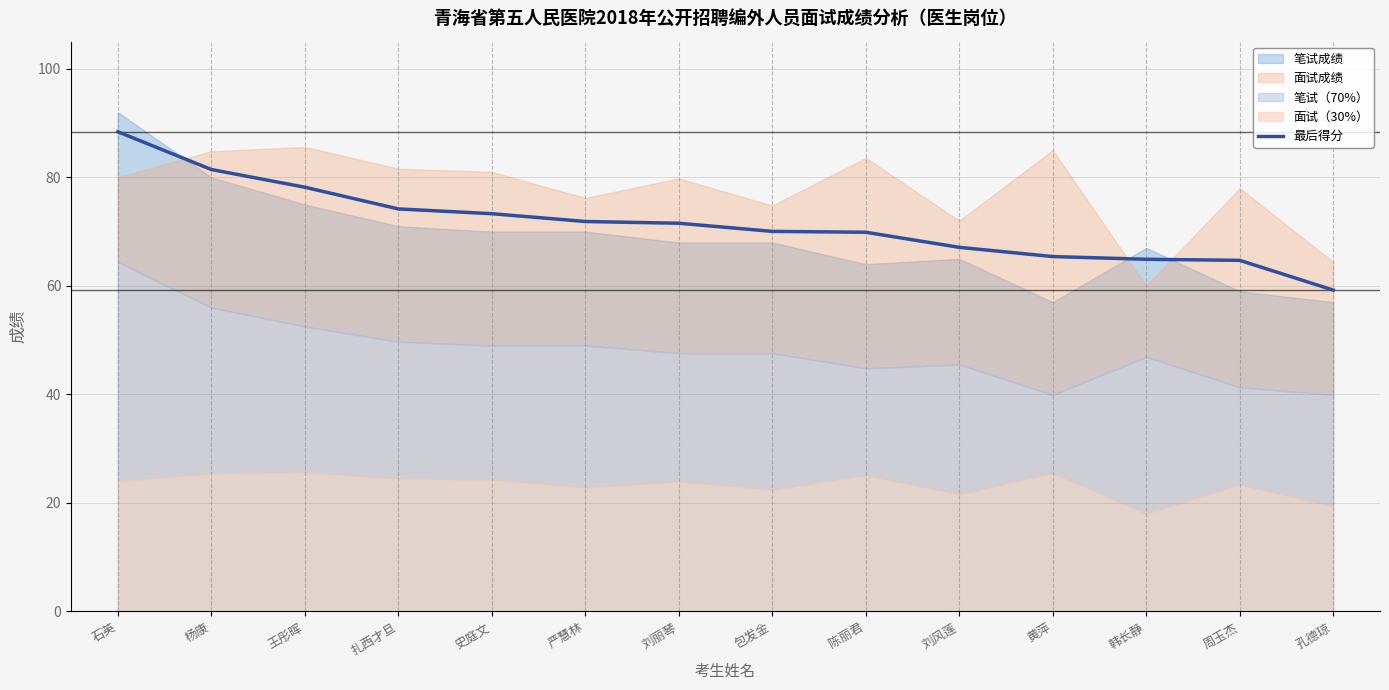

What is the label of the 3rd point from the right?

韩长静